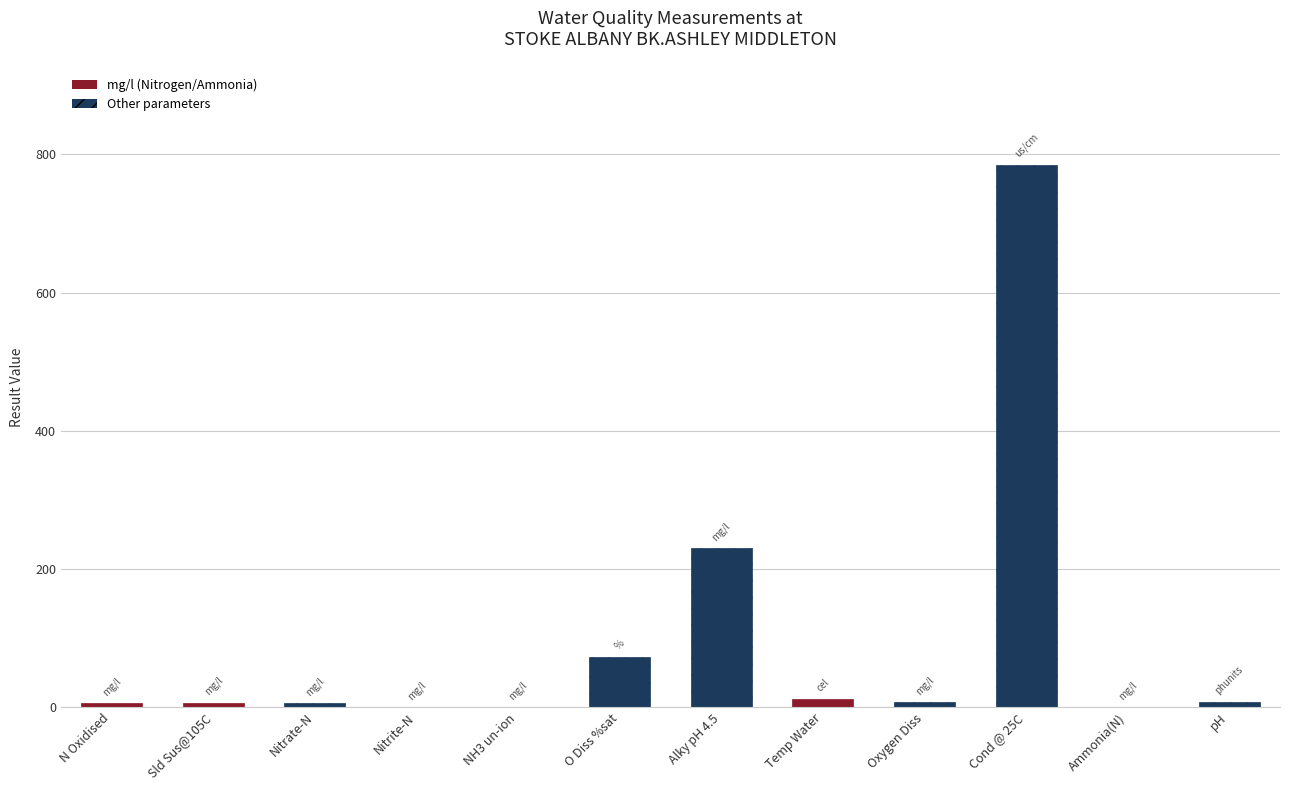

Rank the categories by value from highest to lowest.

Cond @ 25C, Alky pH 4.5, O Diss %sat, Temp Water, pH, Oxygen Diss, Sld Sus@105C, N Oxidised, Nitrate-N, Nitrite-N, Ammonia(N), NH3 un-ion